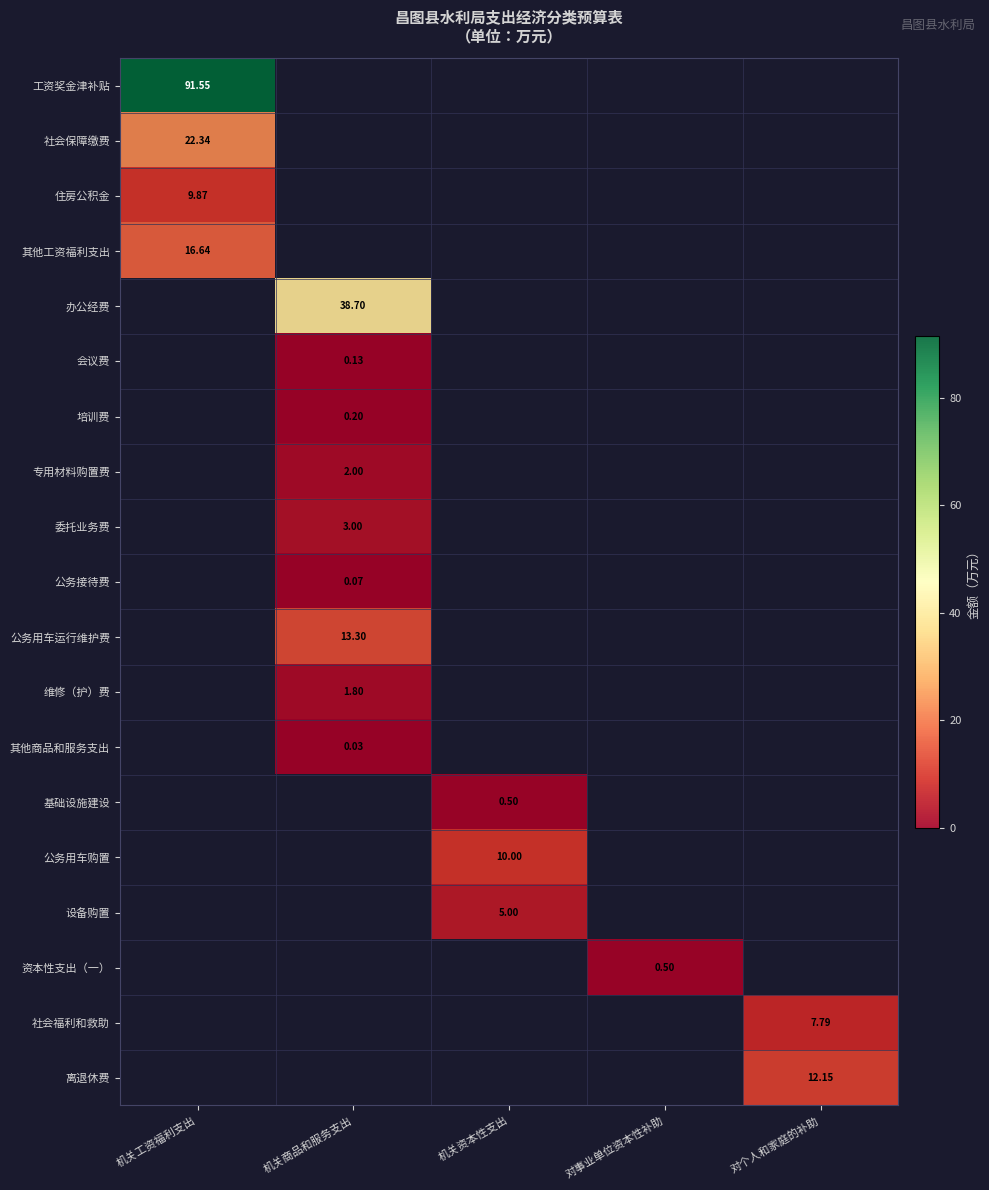

Which series has the largest range (max minus min)?

工资奖金津补贴